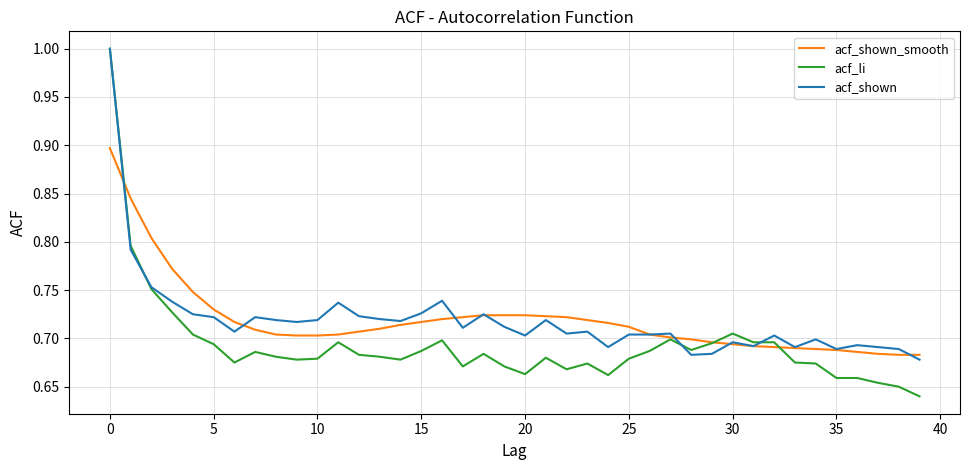

What is the maximum value for acf_li?

1.0